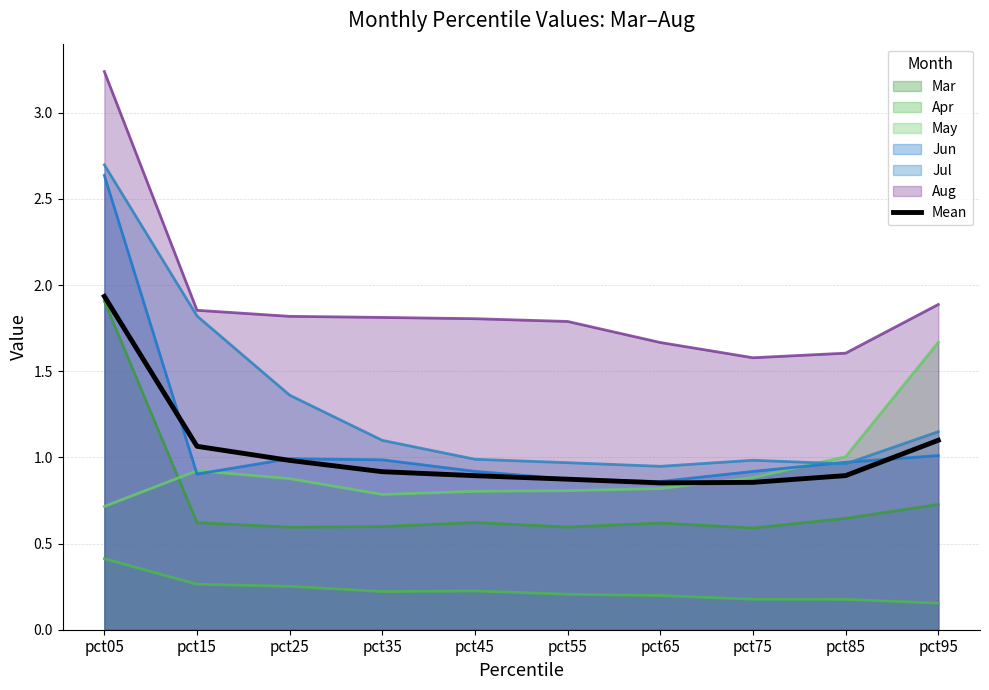

Where is the data nearest to the value 1?

pct25